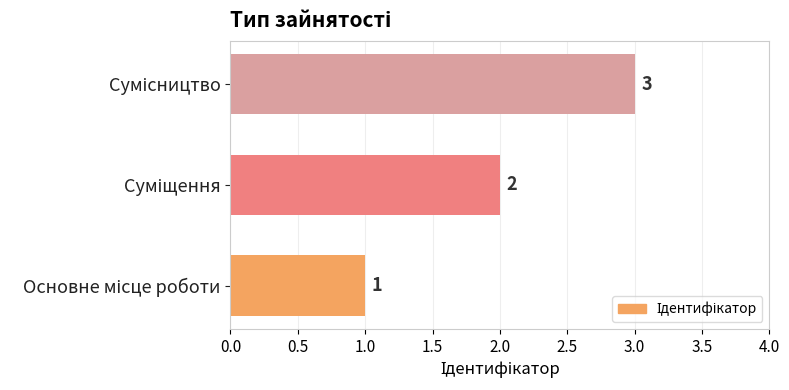

What is the sum of all values?

6